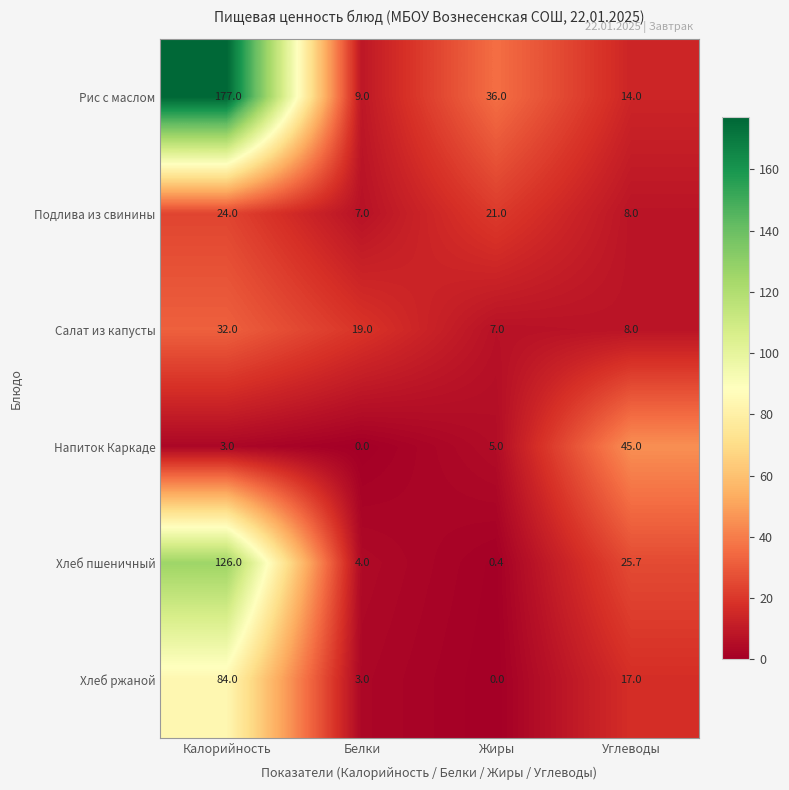

Reading right to left, list all the values displayed in this chart.

Рис с маслом: 14.0	36.0	9.0	177.0
Подлива из свинины: 8.0	21.0	7.0	24.0
Салат из капусты: 8.0	7.0	19.0	32.0
Напиток Каркаде: 45.0	5.0	0.0	3.0
Хлеб пшеничный: 25.7	0.4	4.0	126.0
Хлеб ржаной: 17.0	0.0	3.0	84.0